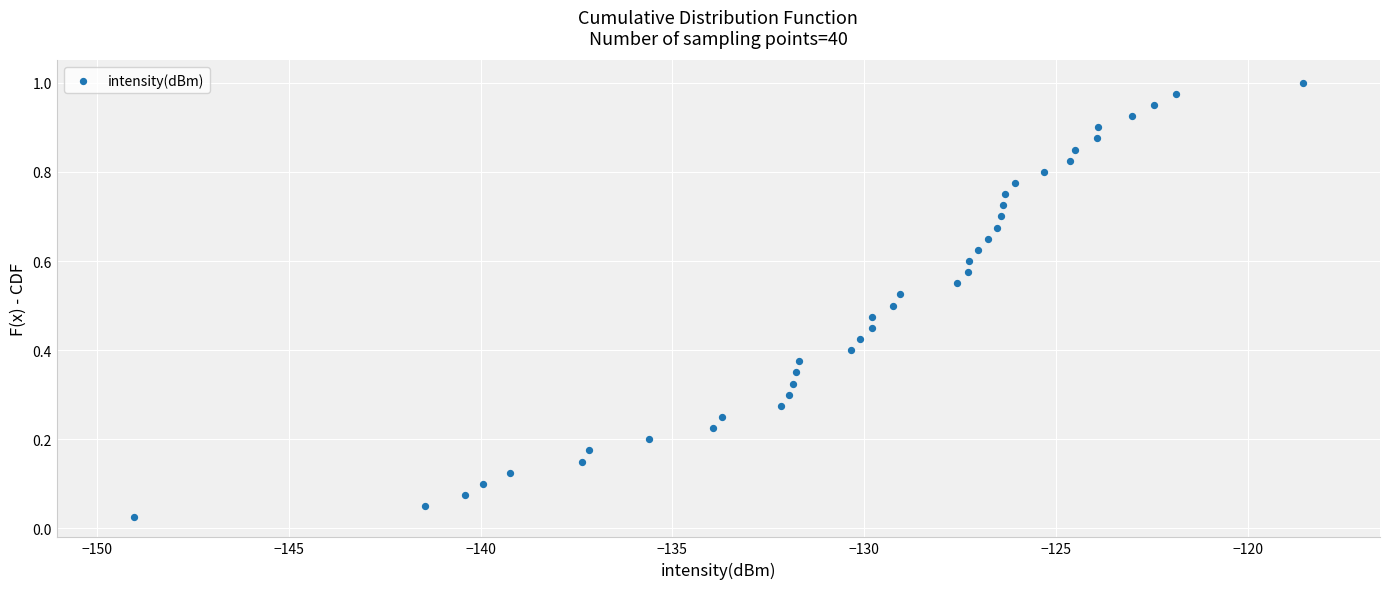

What is the range of X values (max minus min)?

30.5